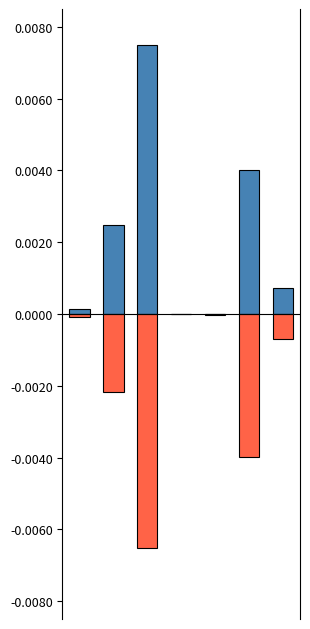

Is it true that Sep. 30, 2017 equals 0.0 at 5?

False